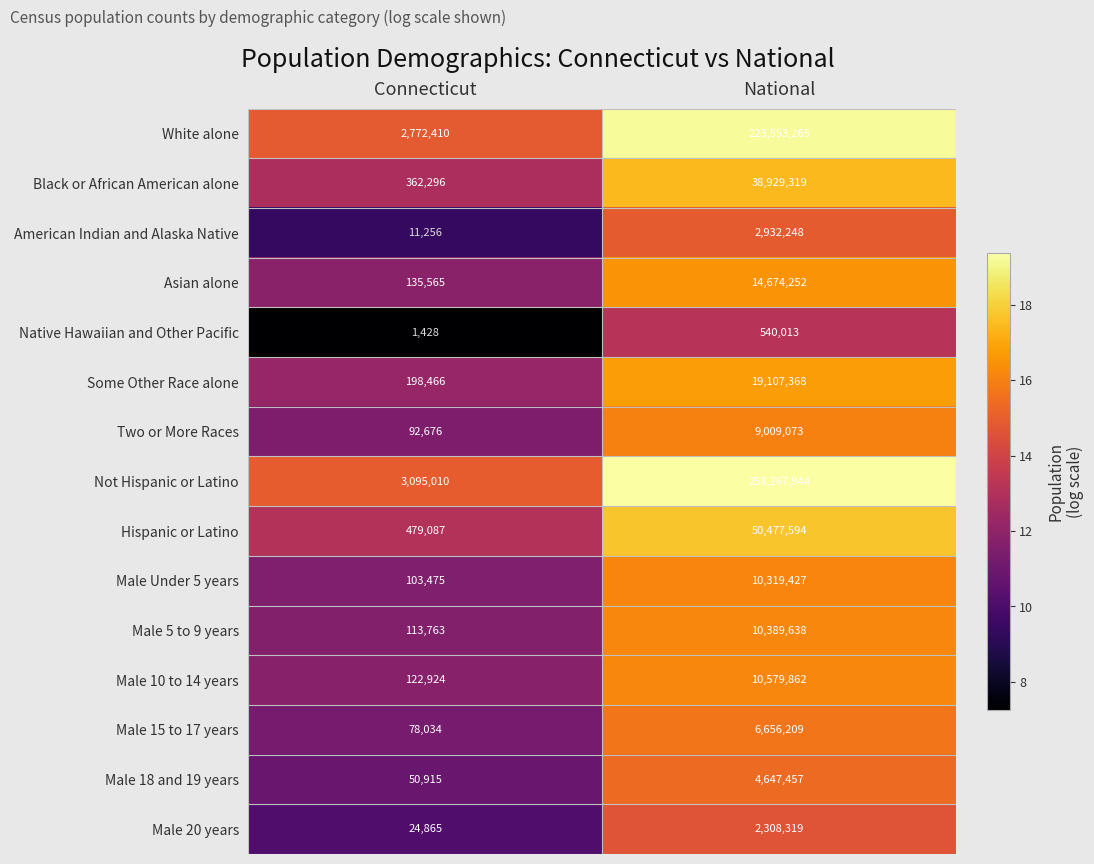

Which series has the widest spread of values?

Not Hispanic or Latino